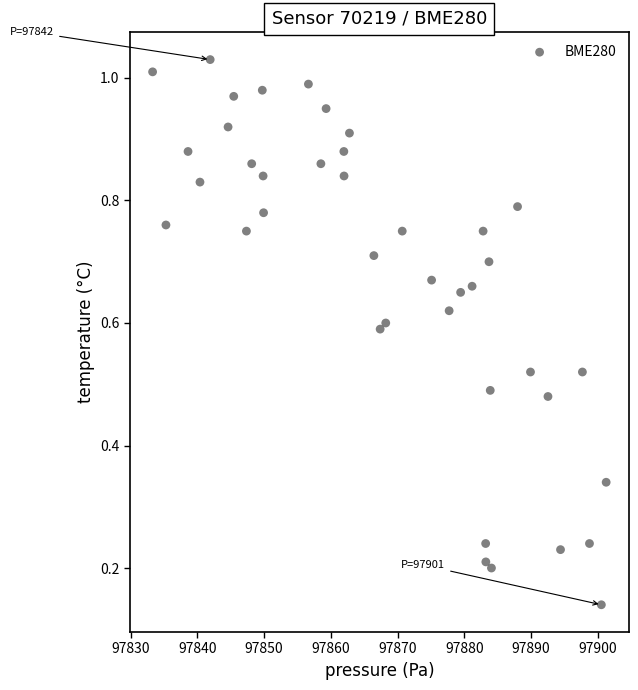

What is the range of X values (max minus min)?

68.0